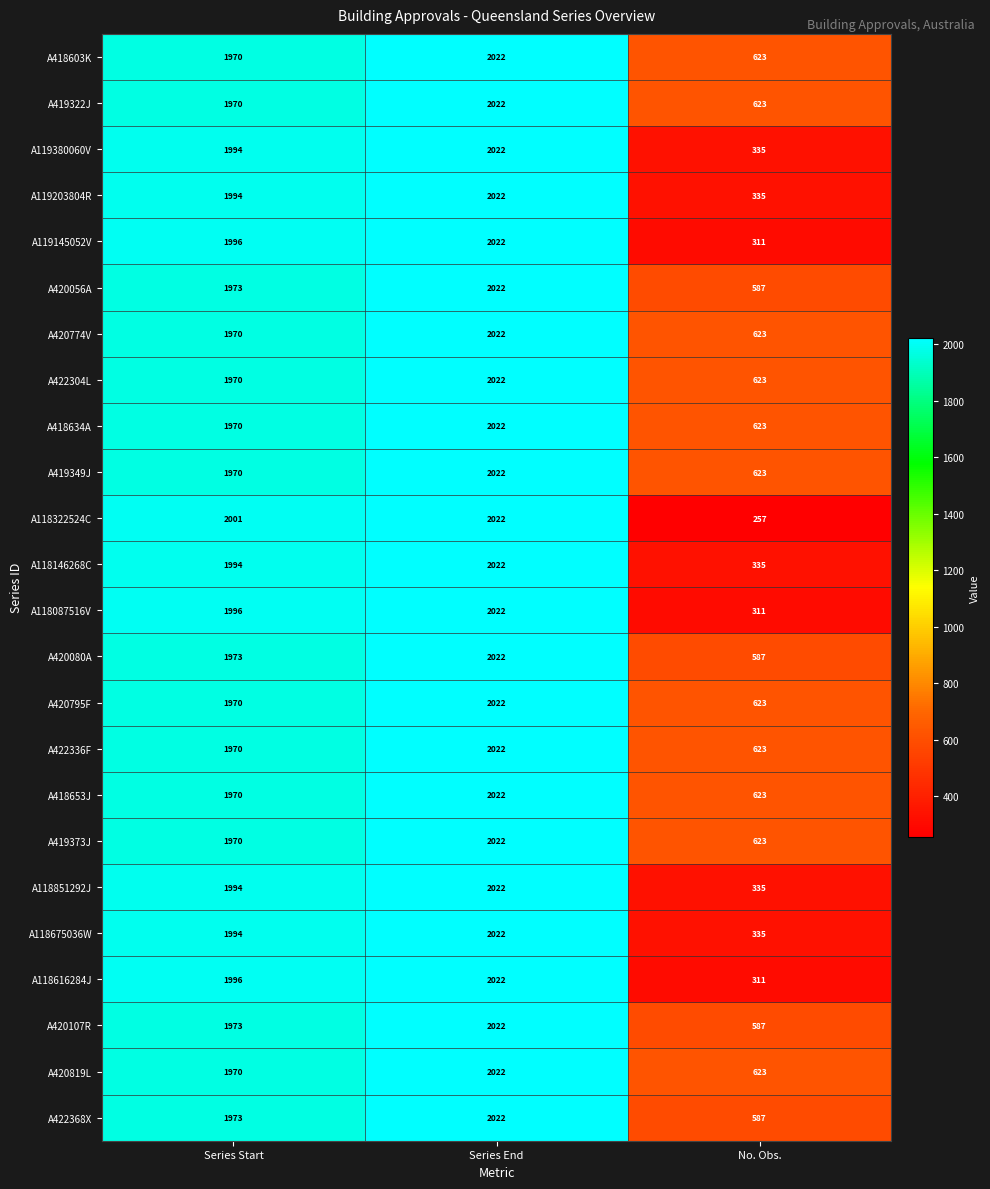

List the labels in order of A418634A value, largest first.

Series End, Series Start, No. Obs.